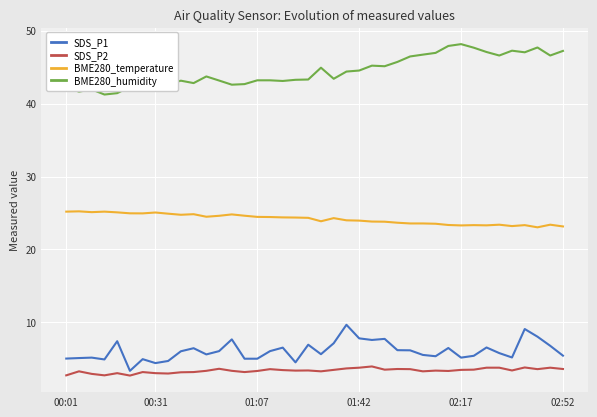

True or false: BME280_temperature and SDS_P1 intersect in this chart.

False